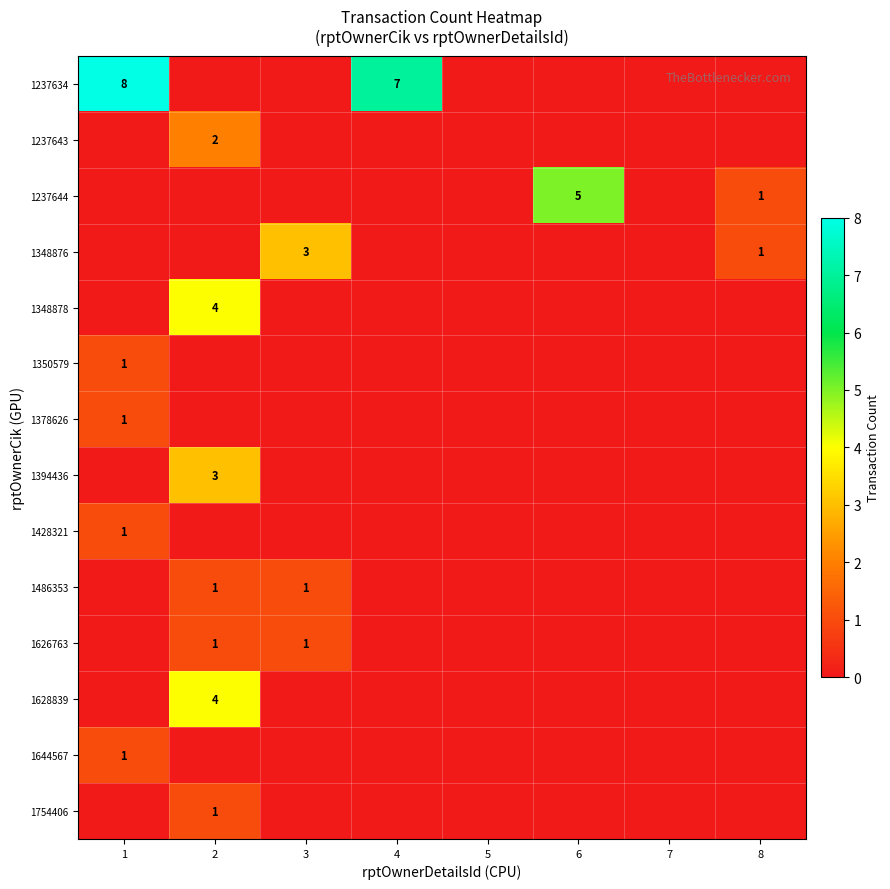

Is it true that 1628839 equals 1 at 2?

False